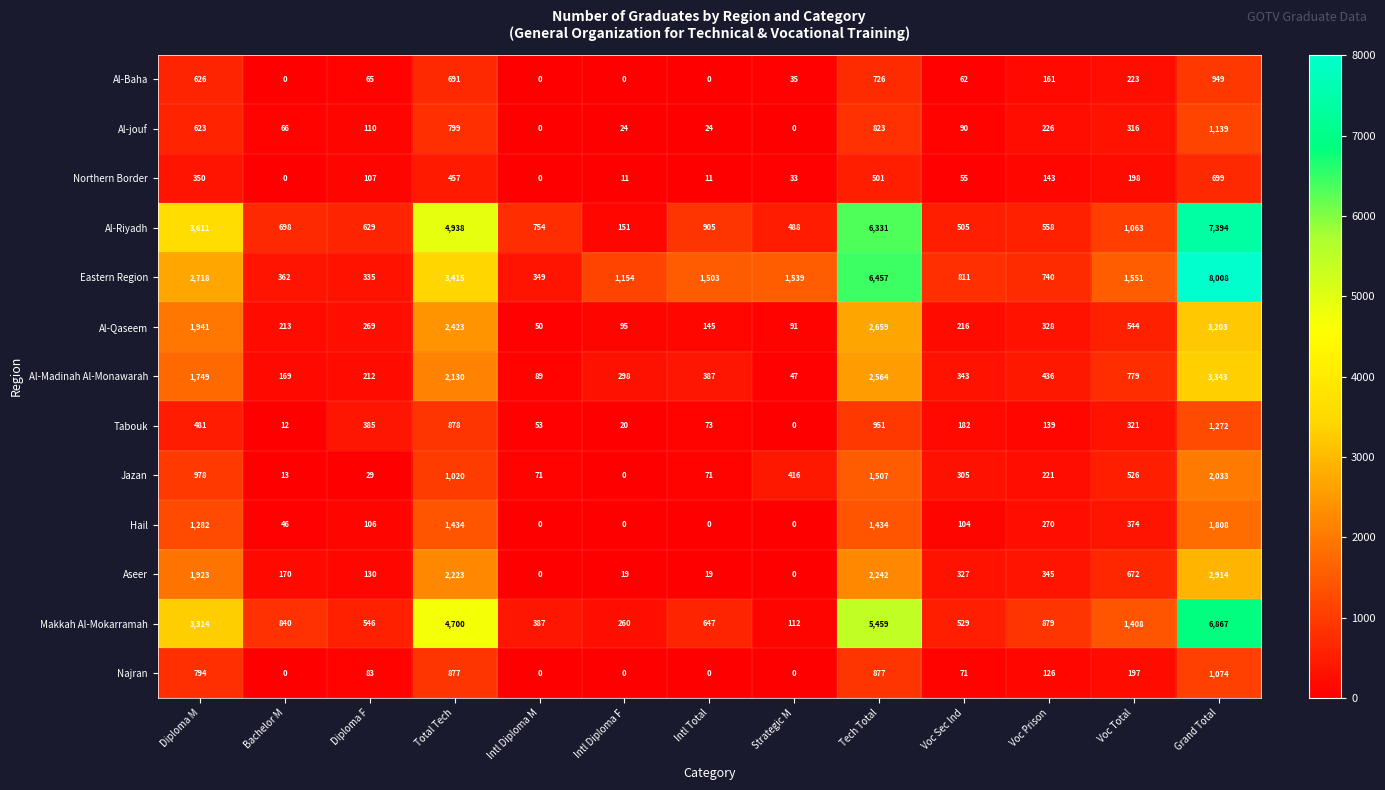

Where is Tabouk nearest to the value 636?

Diploma M